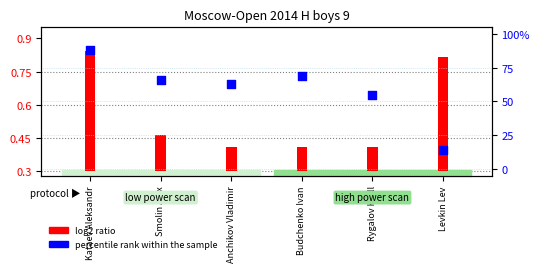

What is the change in value from Anchikov Vladimir to Levkin Lev?

-48.9